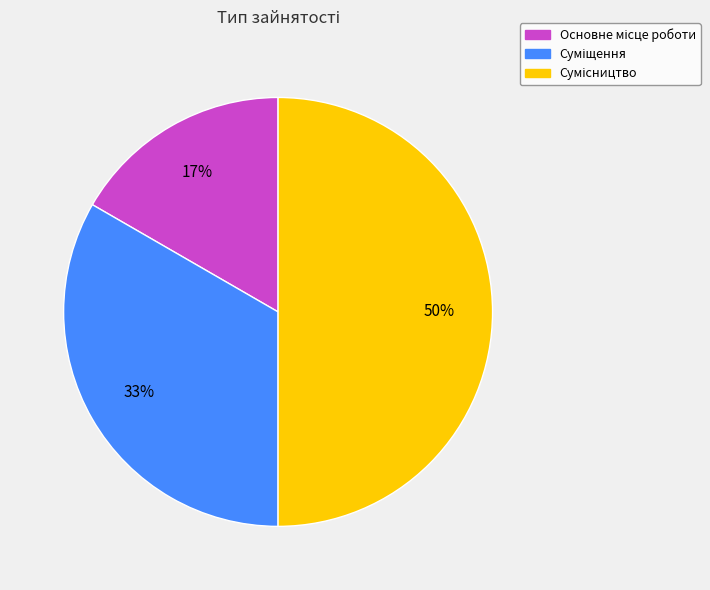

To the nearest percent, what is the average slice percentage?

33%